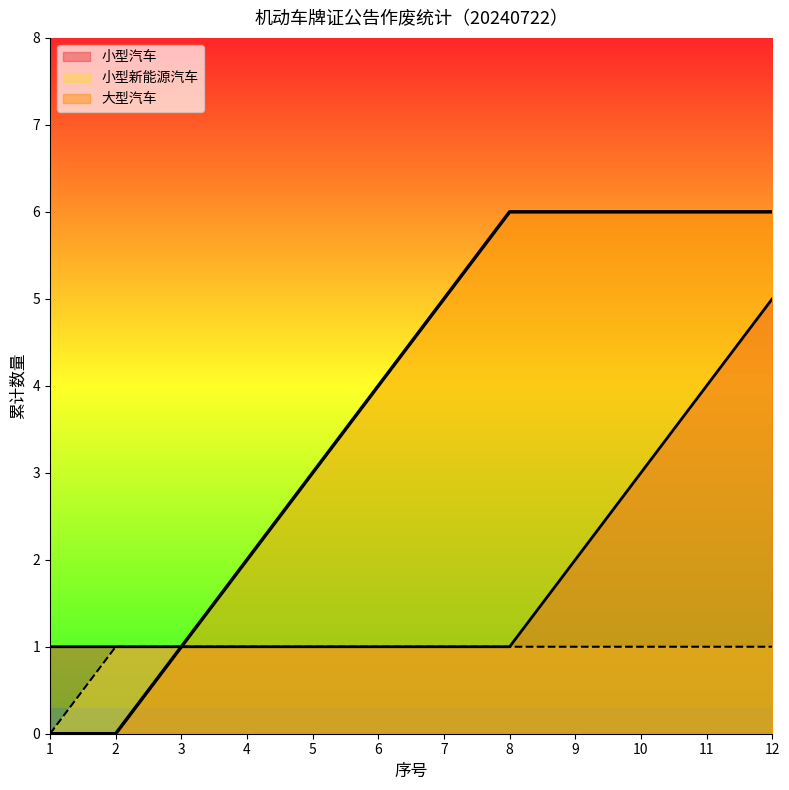

What are all the series names shown in the legend?

小型汽车, 大型汽车, 小型新能源汽车